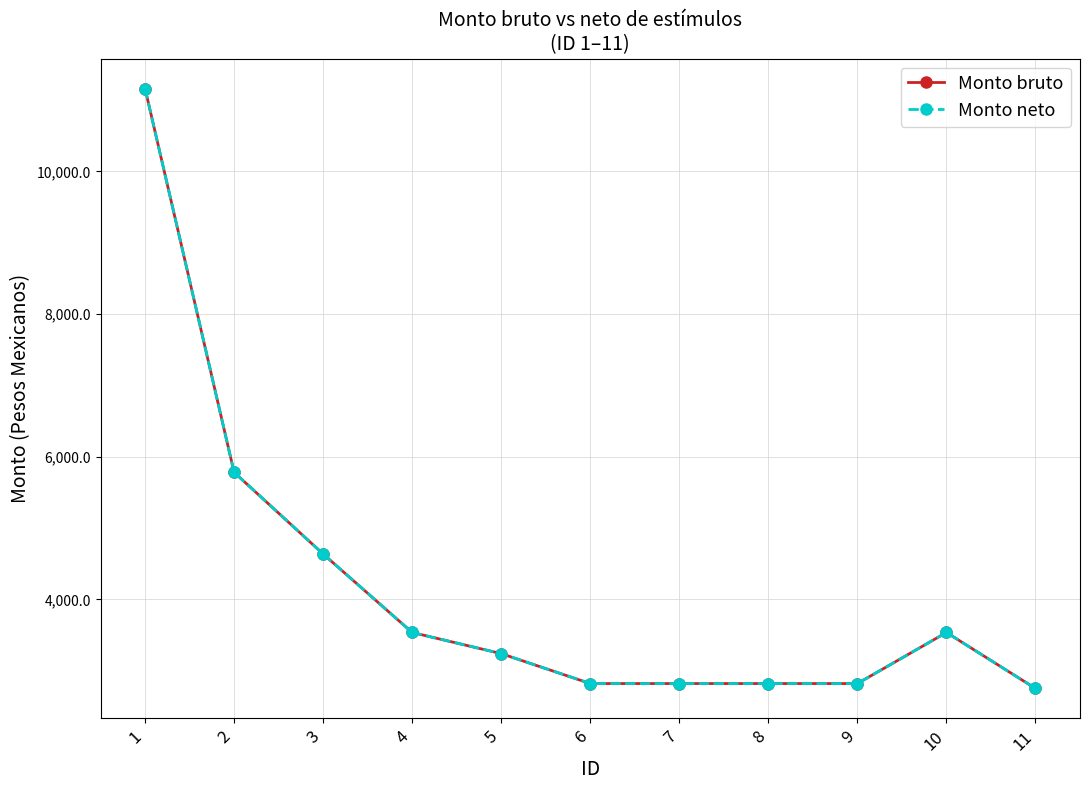

Where does the Monto neto series first go above 3239?

1